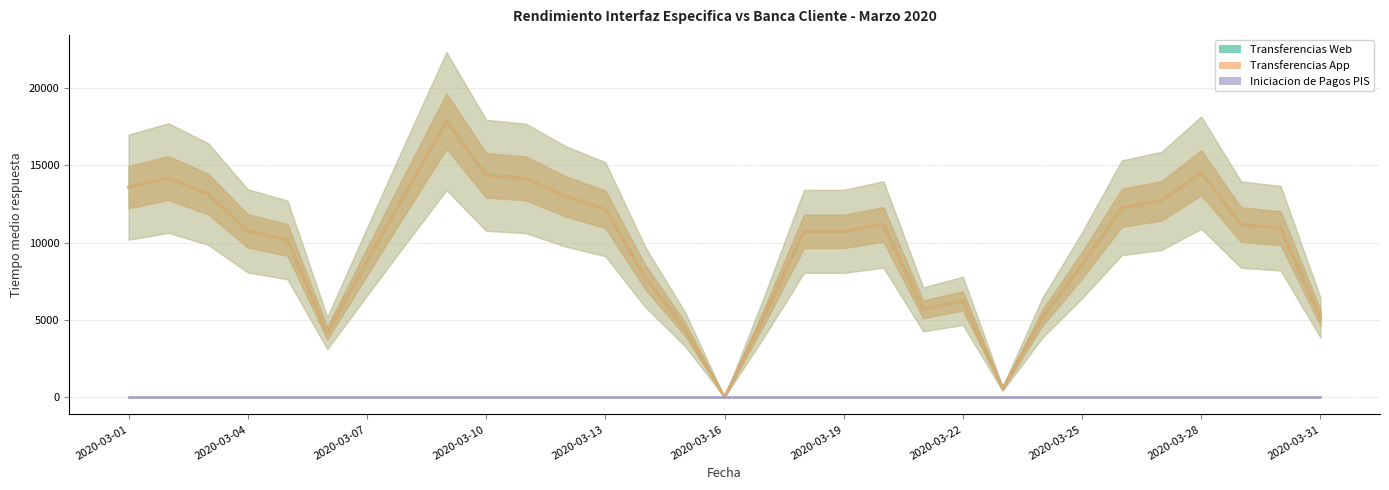

True or false: Iniciacion de Pagos PIS has a value of 0.0 at 2020-03-04.

True